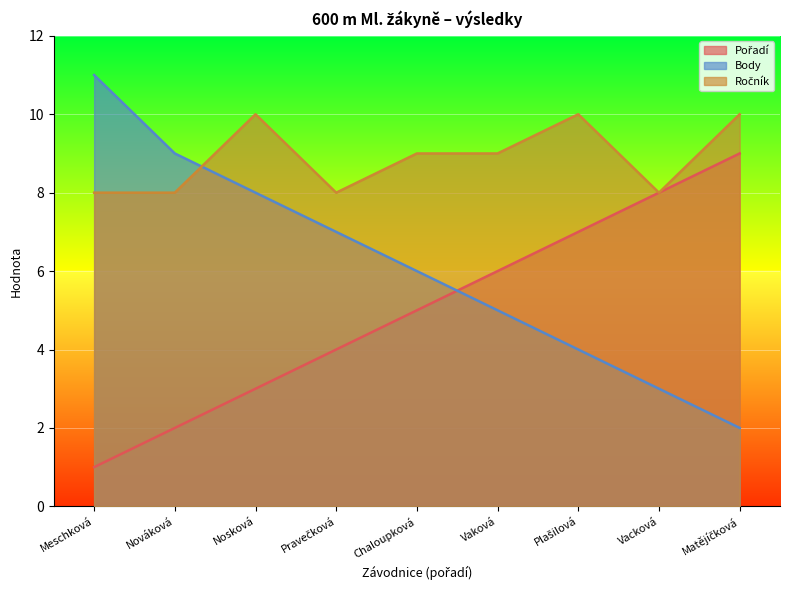

At which label is Body closest to 6?

Chaloupková